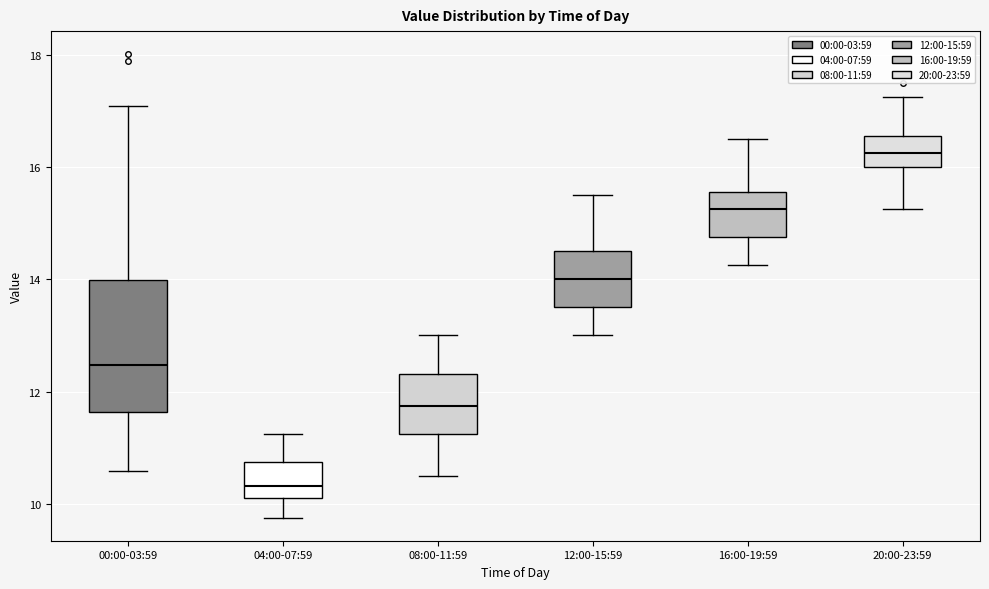

Where is the upper edge of the box for 16:00-19:59 on the y-axis? The values are not printed on the chart, so give them approximately, as read against the axis.

15.6